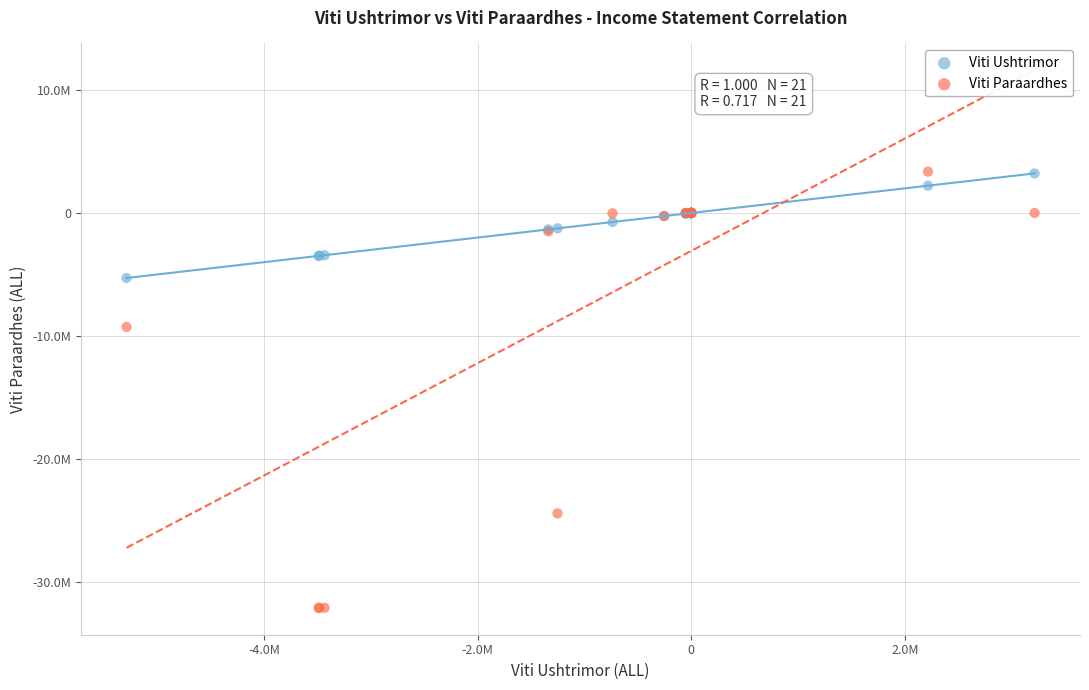

Which series has the largest Y range (max minus min)?

Viti Paraardhes